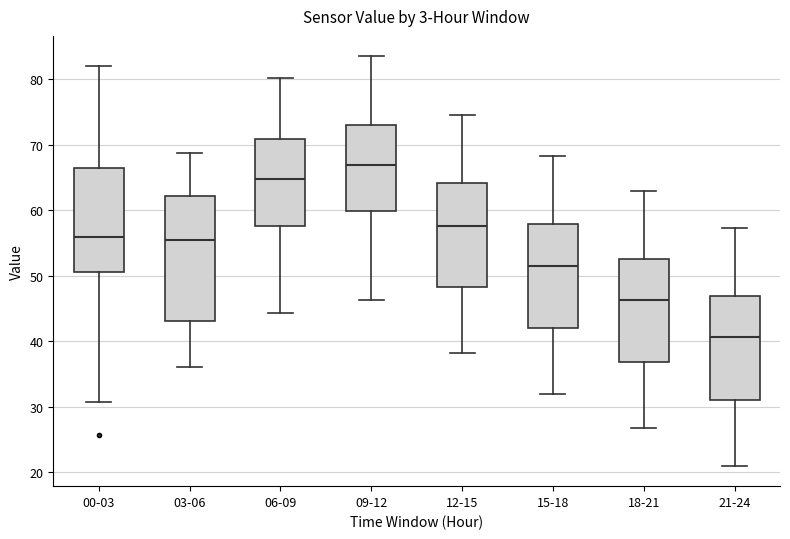

Reading left to right, transcribe this box plot: for each box, give where its median line is, the range the box spans, and where its two whiskers end, as read against the y-axis. The values are not printed on the chart, so give them approximately, as read against the axis.

00-03: median 56, box 51 to 67, whiskers 31 to 82
03-06: median 56, box 43 to 62, whiskers 36 to 69
06-09: median 65, box 58 to 71, whiskers 44 to 80
09-12: median 67, box 60 to 73, whiskers 46 to 84
12-15: median 58, box 48 to 64, whiskers 38 to 75
15-18: median 52, box 42 to 58, whiskers 32 to 68
18-21: median 46, box 37 to 53, whiskers 27 to 63
21-24: median 41, box 31 to 47, whiskers 21 to 57